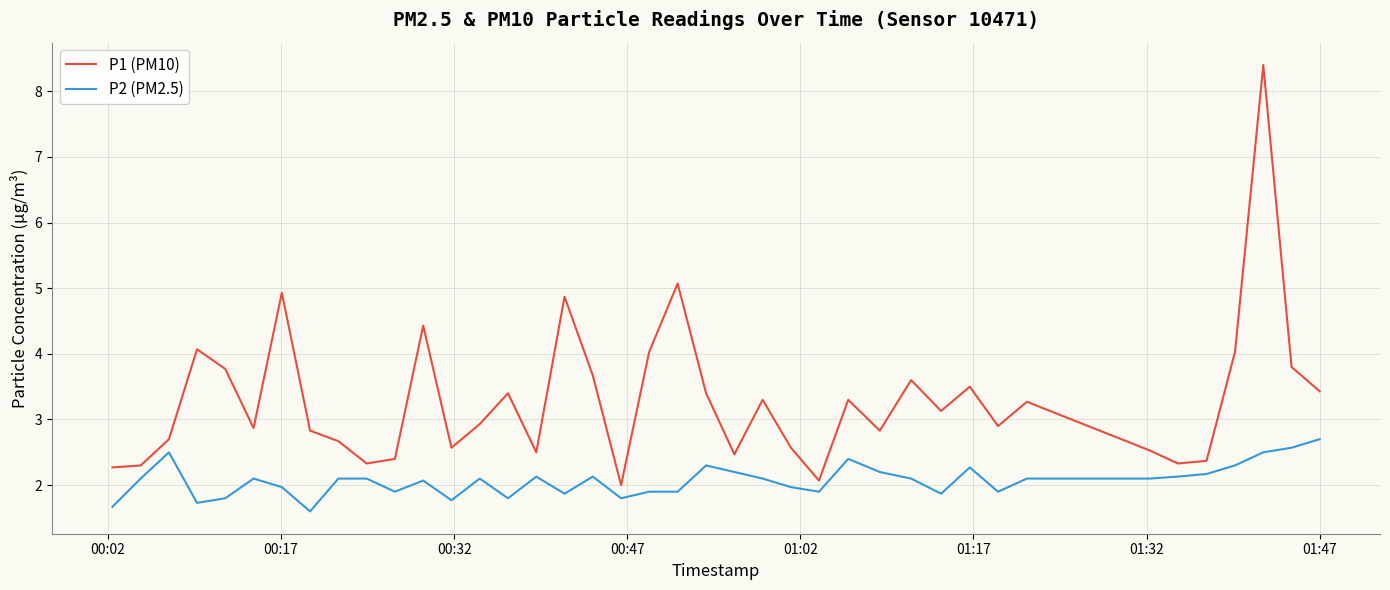

Which series has the largest range (max minus min)?

P1 (PM10)